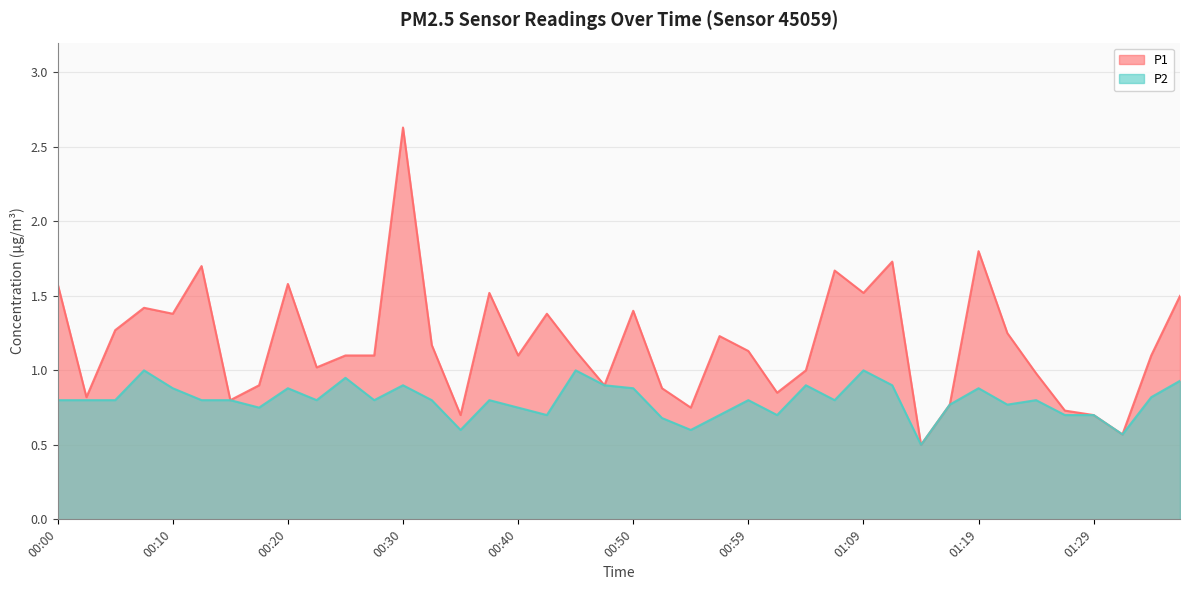

Rank the series at 01:07 from highest to lowest value.

P1, P2